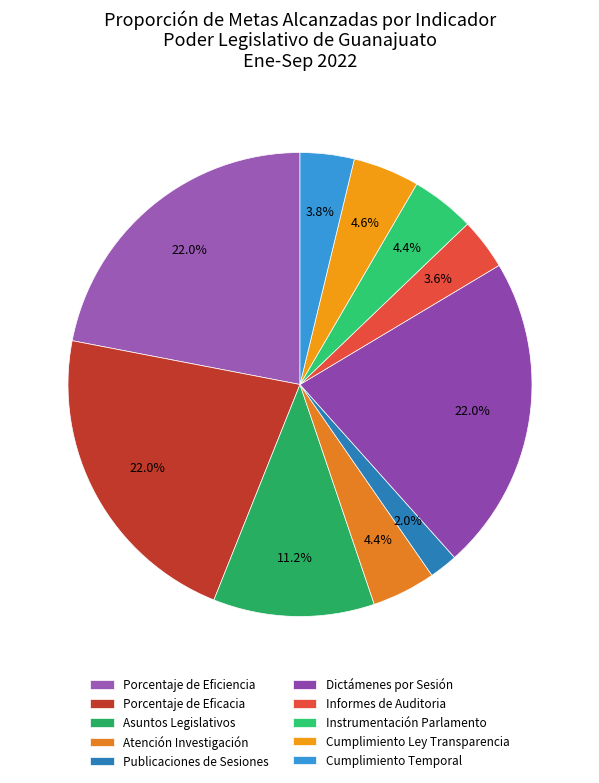

Is Porcentaje de Eficiencia the majority of the pie?

No